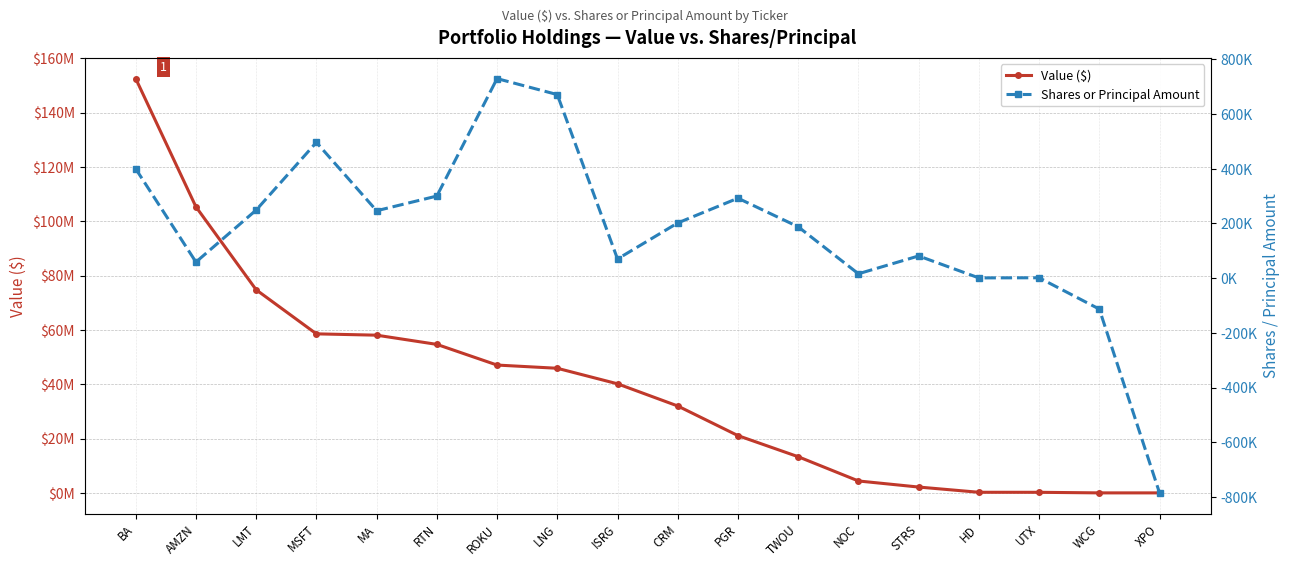

Rank the series by their maximum value, from lowest to highest.

Shares or Principal Amount, Value ($)